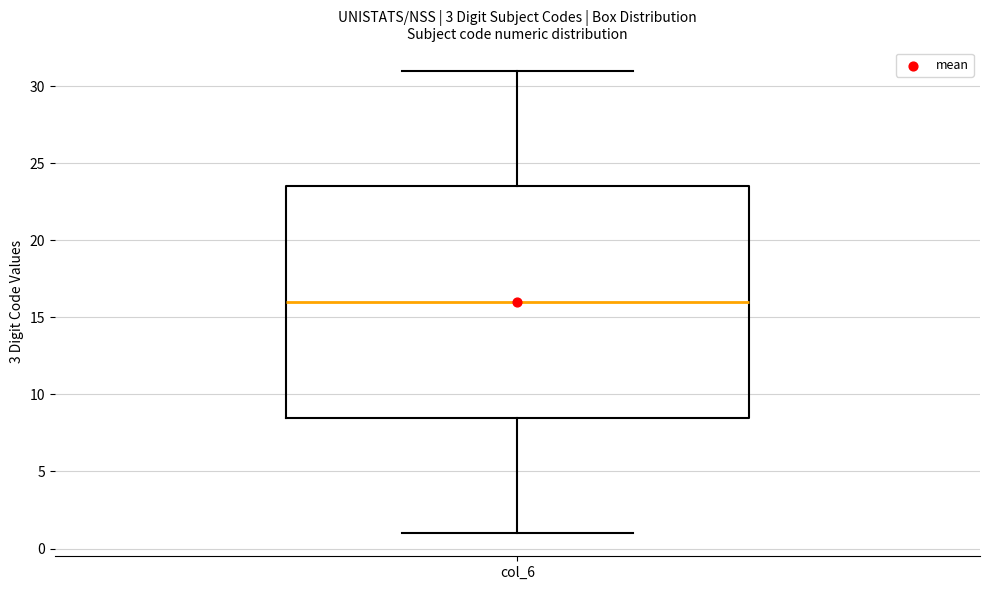

Transcribe this box plot: give where the median line is, the range the box spans, and where the two whiskers end, as read against the y-axis. The values are not printed on the chart, so give them approximately, as read against the axis.

median 16.0, box 8.5 to 23.5, whiskers 1.0 to 31.0